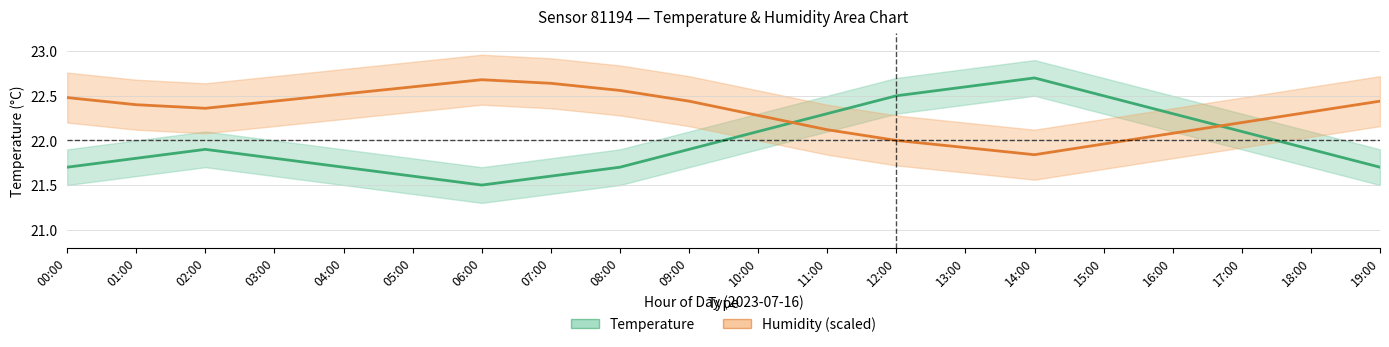

Rank the series at 01:00 from lowest to highest value.

Temperature, Humidity (scaled)